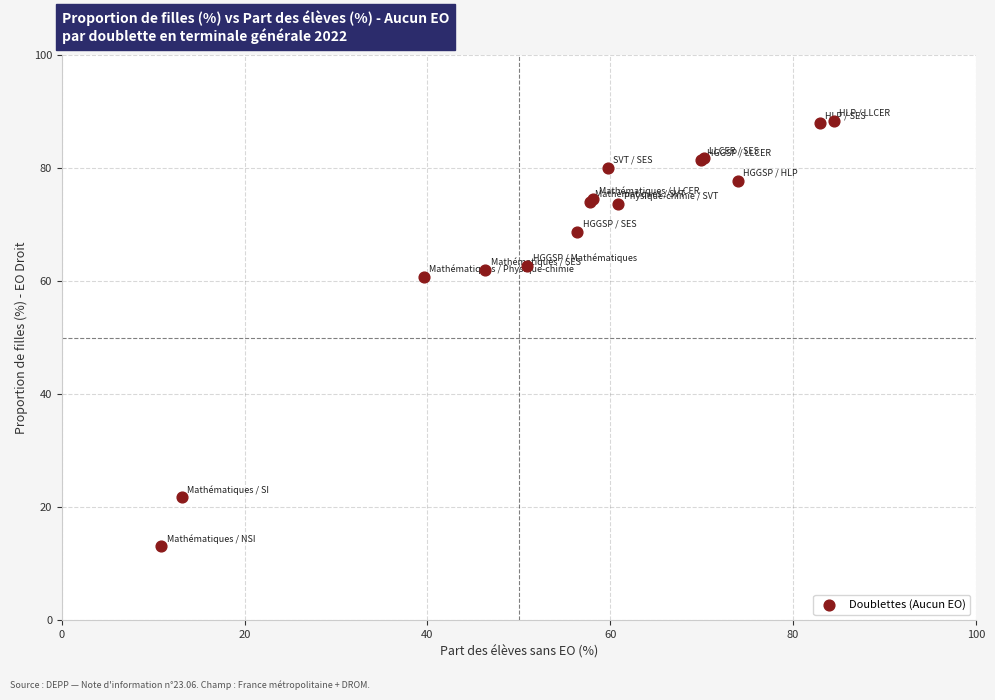

What Y value in the scatter plot is closest to 50?

60.8